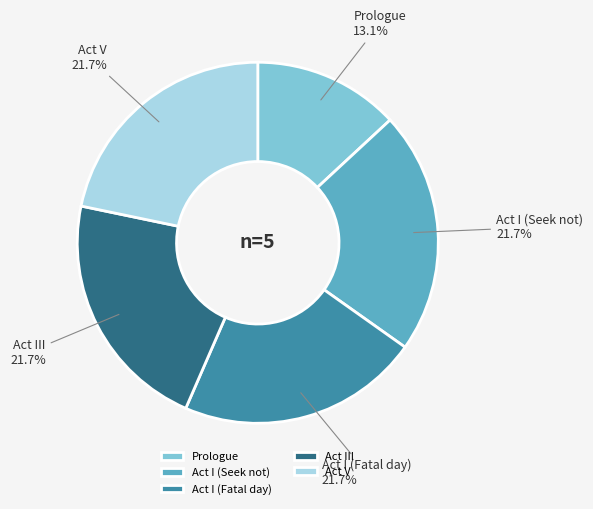

Does Act I (Seek not) account for over 50% of the chart?

No